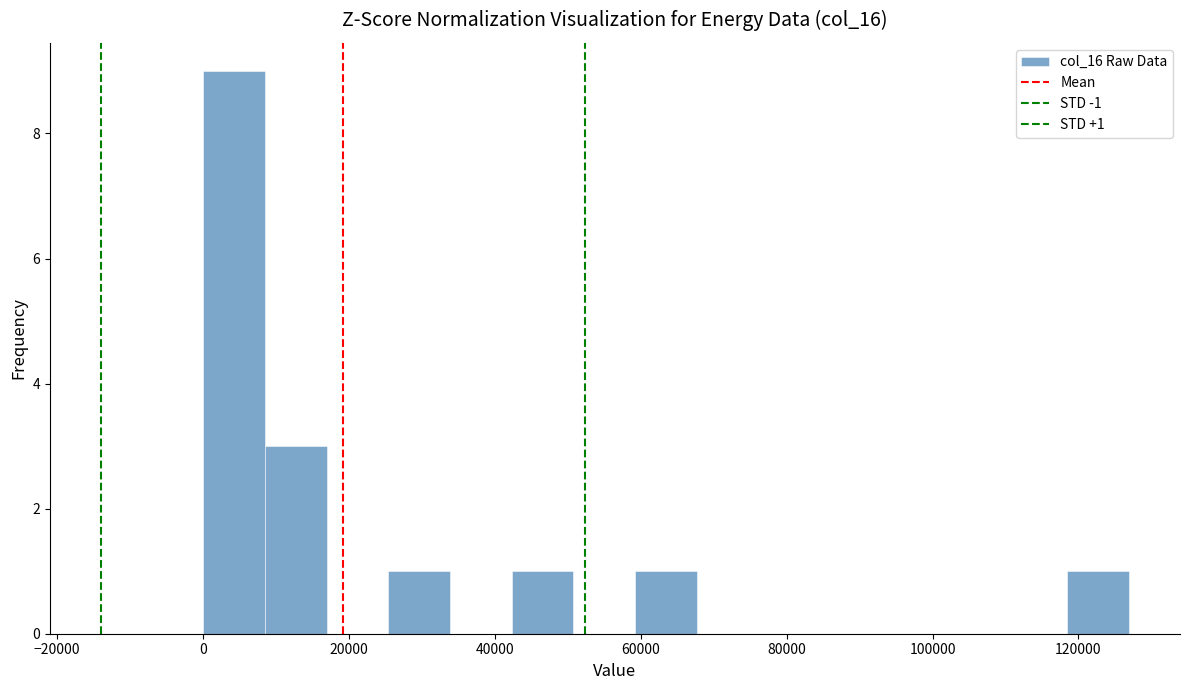

Which range on the x-axis has the tallest bar?

0 to 8000